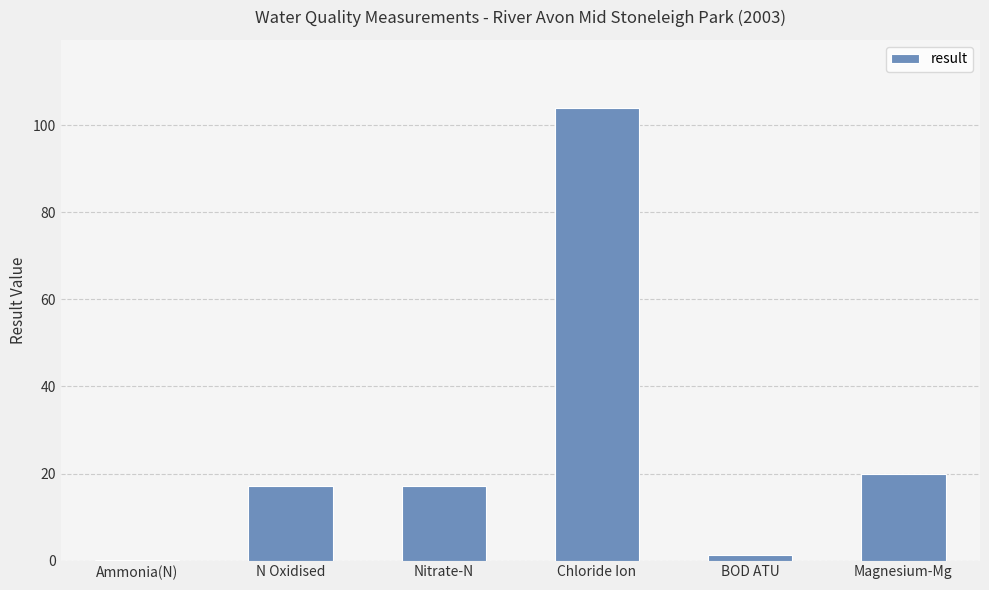

Reading left to right, list all the values displayed in this chart.

0.1	17.1	17.1	104.0	1.2	19.8